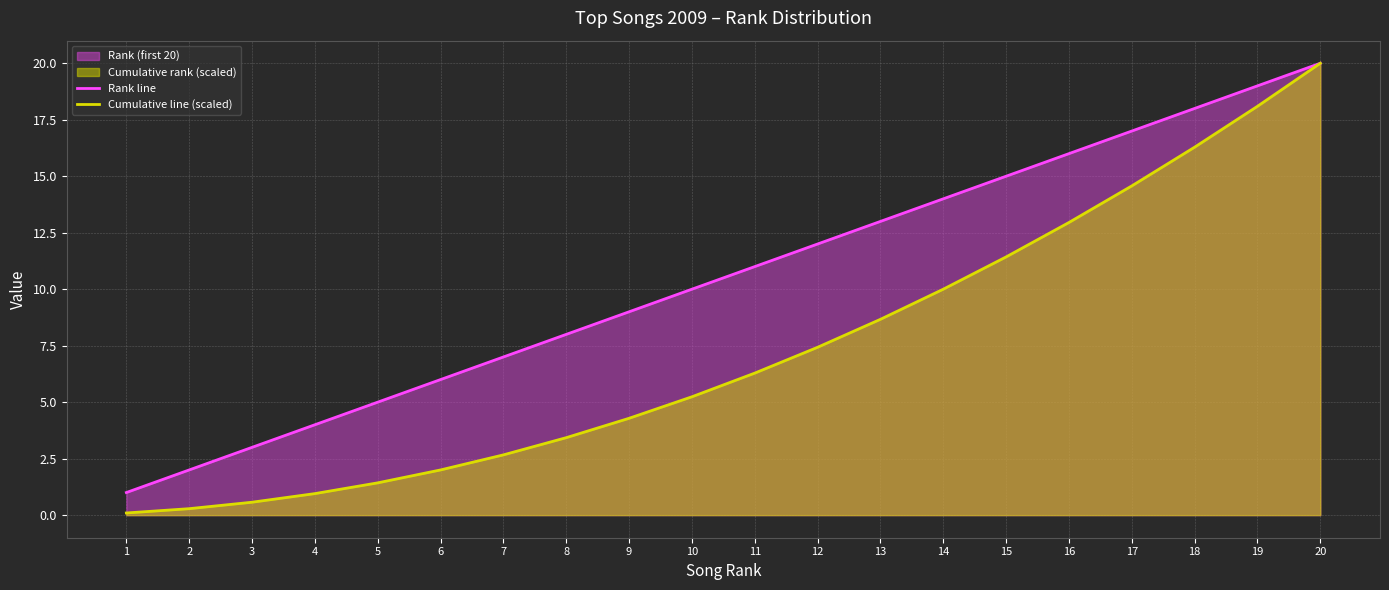

List the labels in order of Rank line value, smallest first.

1, 2, 3, 4, 5, 6, 7, 8, 9, 10, 11, 12, 13, 14, 15, 16, 17, 18, 19, 20